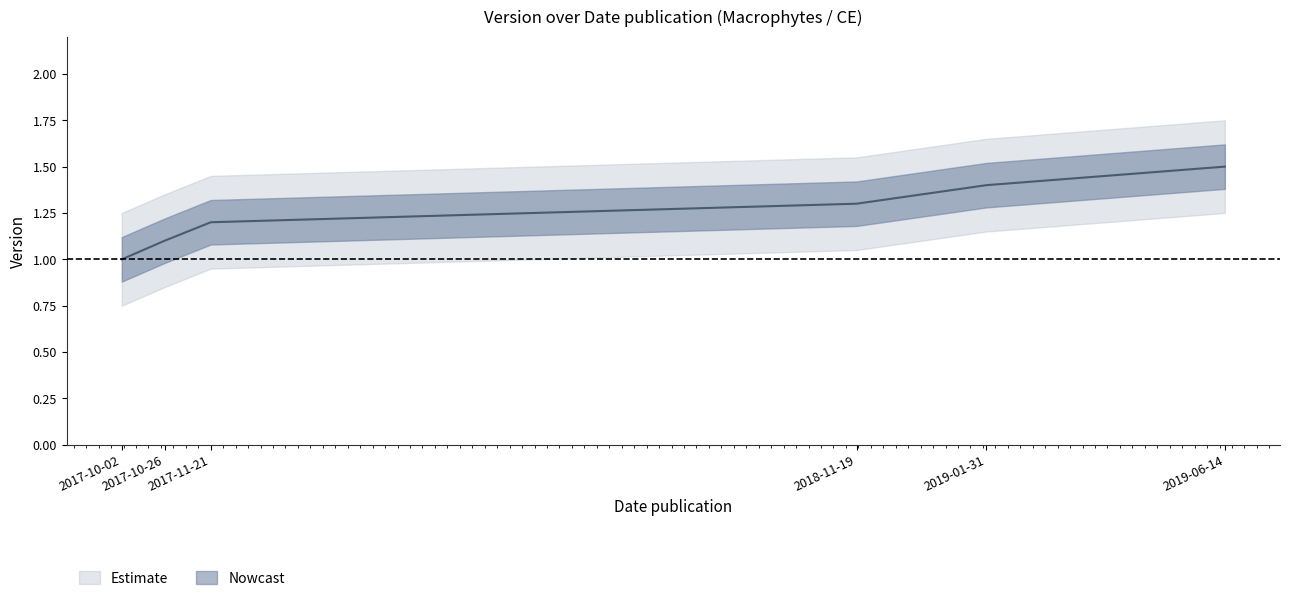

What is the average value?

1.2